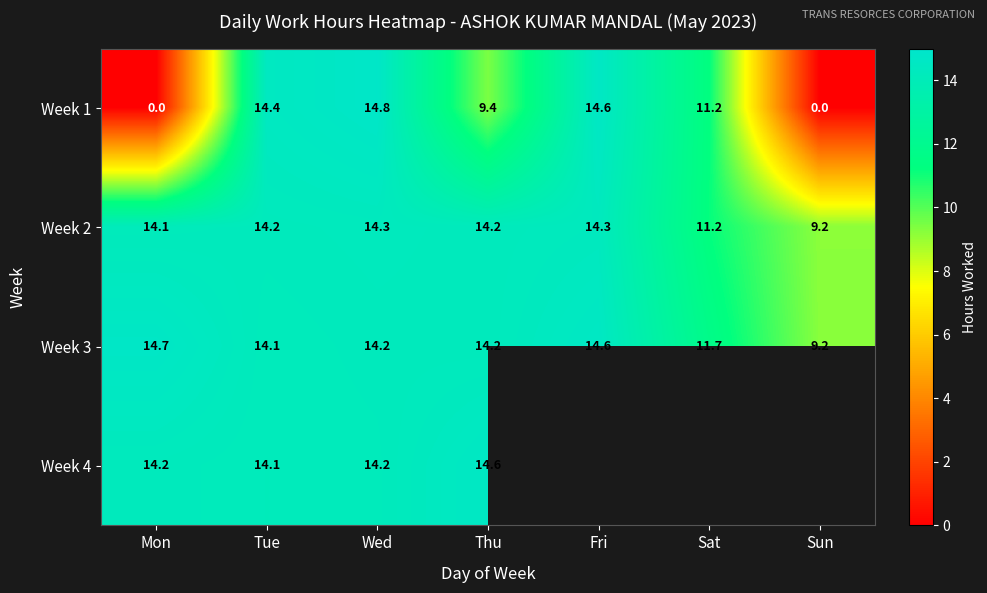

Where does the Week 1 series first go above 11?

Tue